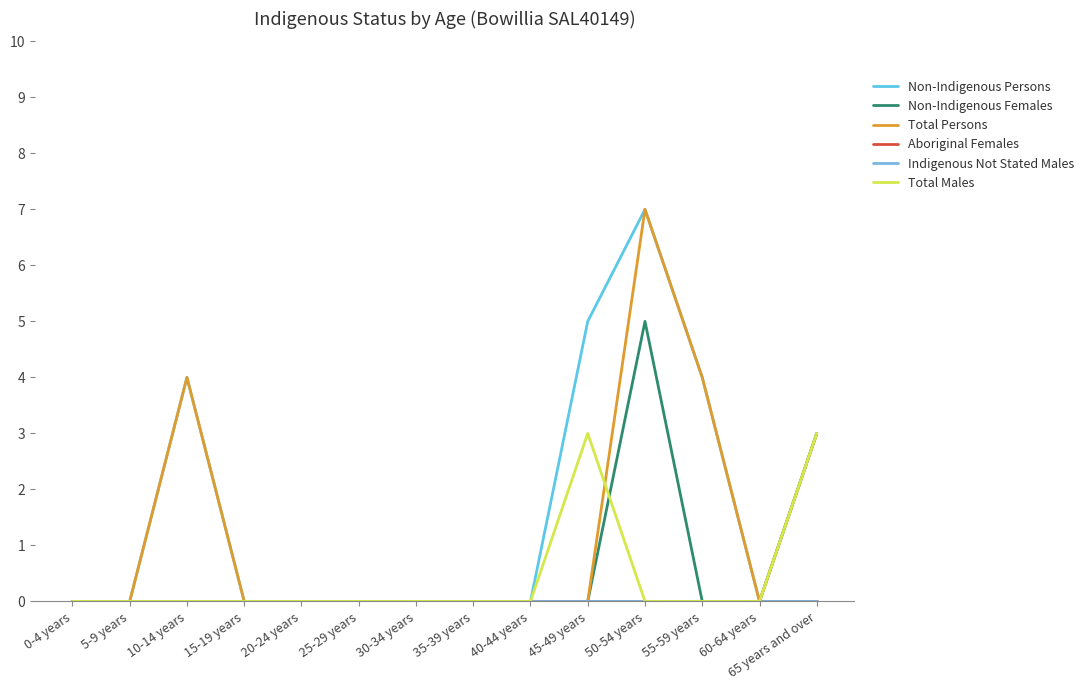

What is the highest value of the Non-Indigenous Persons series?

7